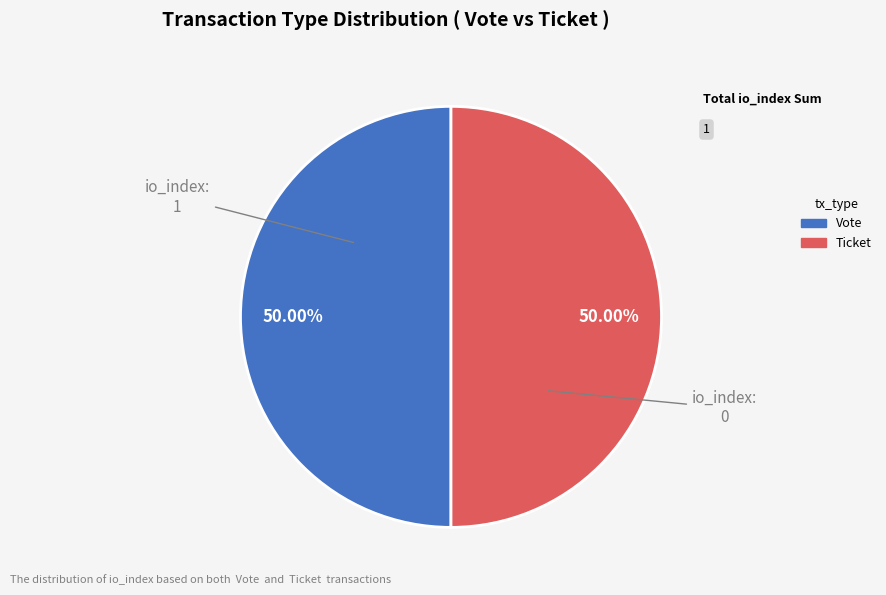

Combined, do Vote and Ticket account for over 50%?

Yes